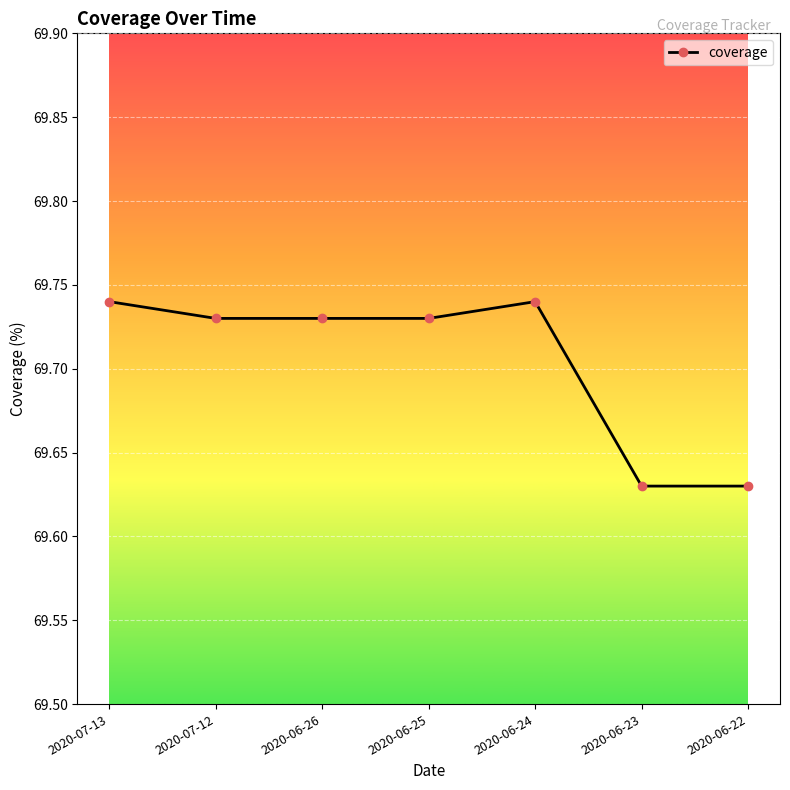

What is the ratio of the value at 2020-06-22 to the value at 2020-06-26?

1.0